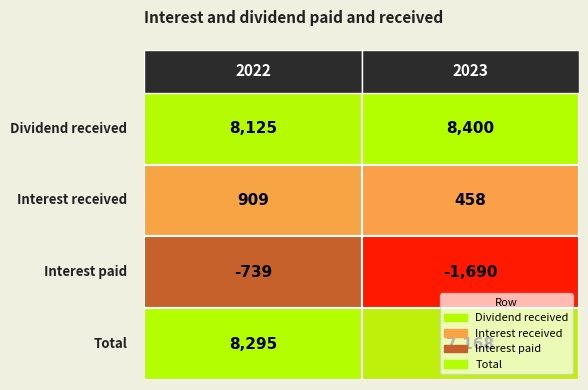

What is the sum of the Total values at 2022 and 2023?

15463